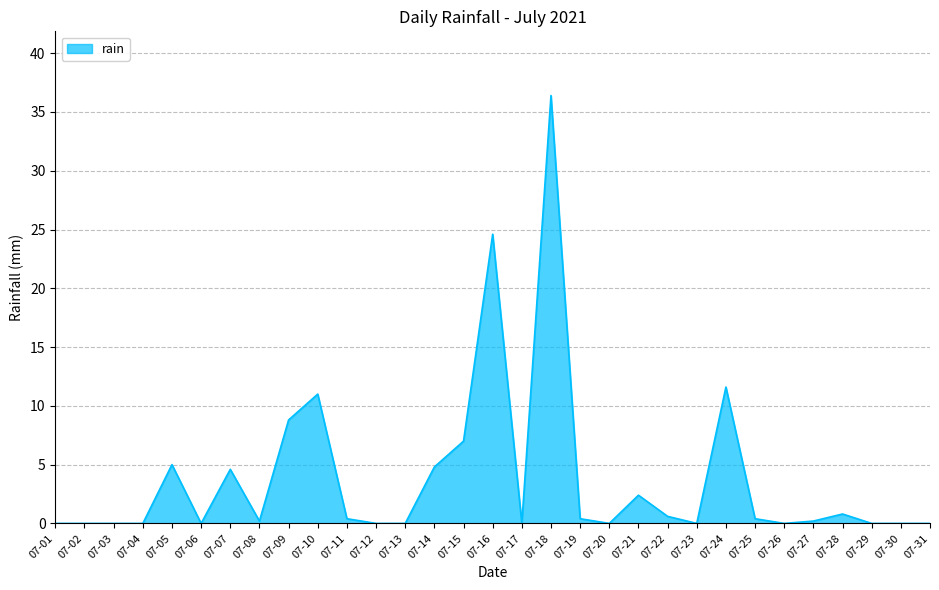

Reading left to right, transcribe all the data shown in this chart.

0.0	0.0	0.0	0.0	5.0	0.0	4.6	0.2	8.8	11.0	0.4	0.0	0.0	4.8	7.0	24.6	0.0	36.4	0.4	0.0	2.4	0.6	0.0	11.6	0.4	0.0	0.2	0.8	0.0	0.0	0.0